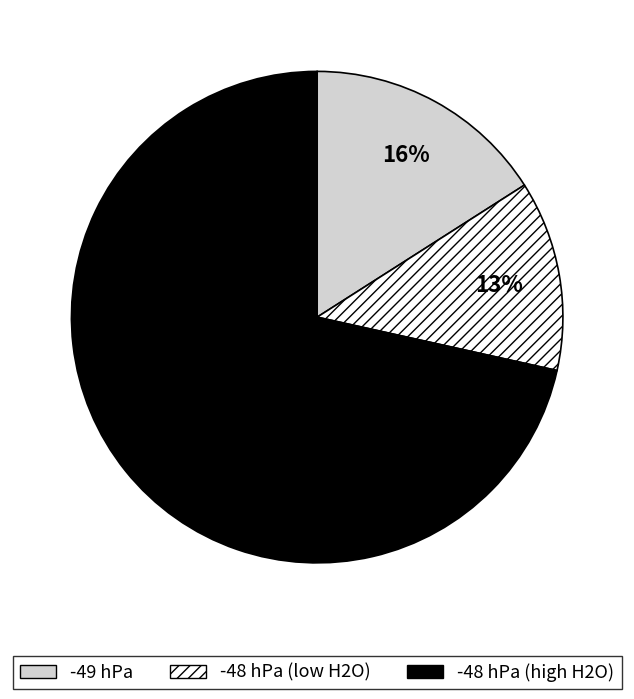

How many slices are in this pie chart?

3